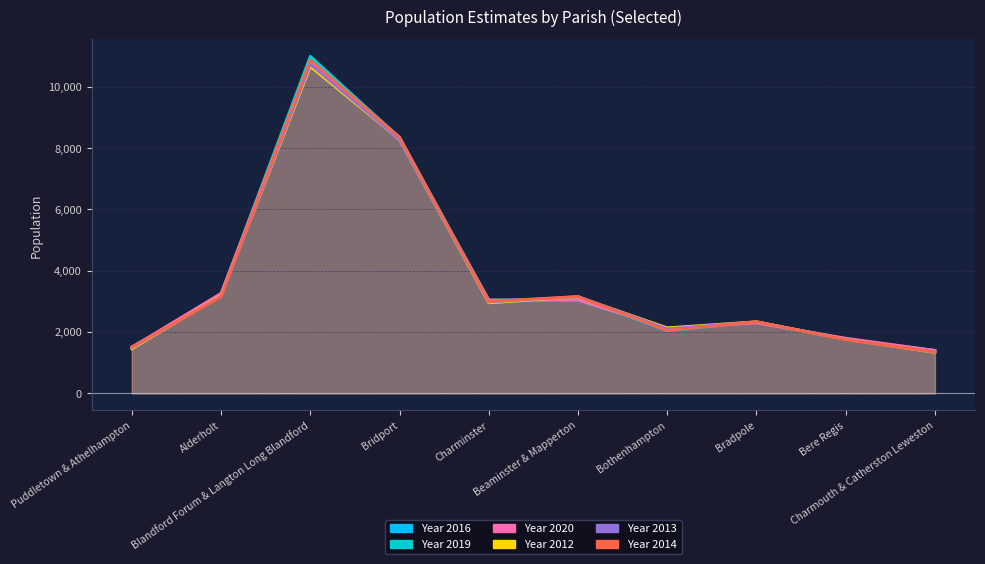

What is the difference between the Year 2012 values at Beaminster & Mapperton and Bradpole?

811